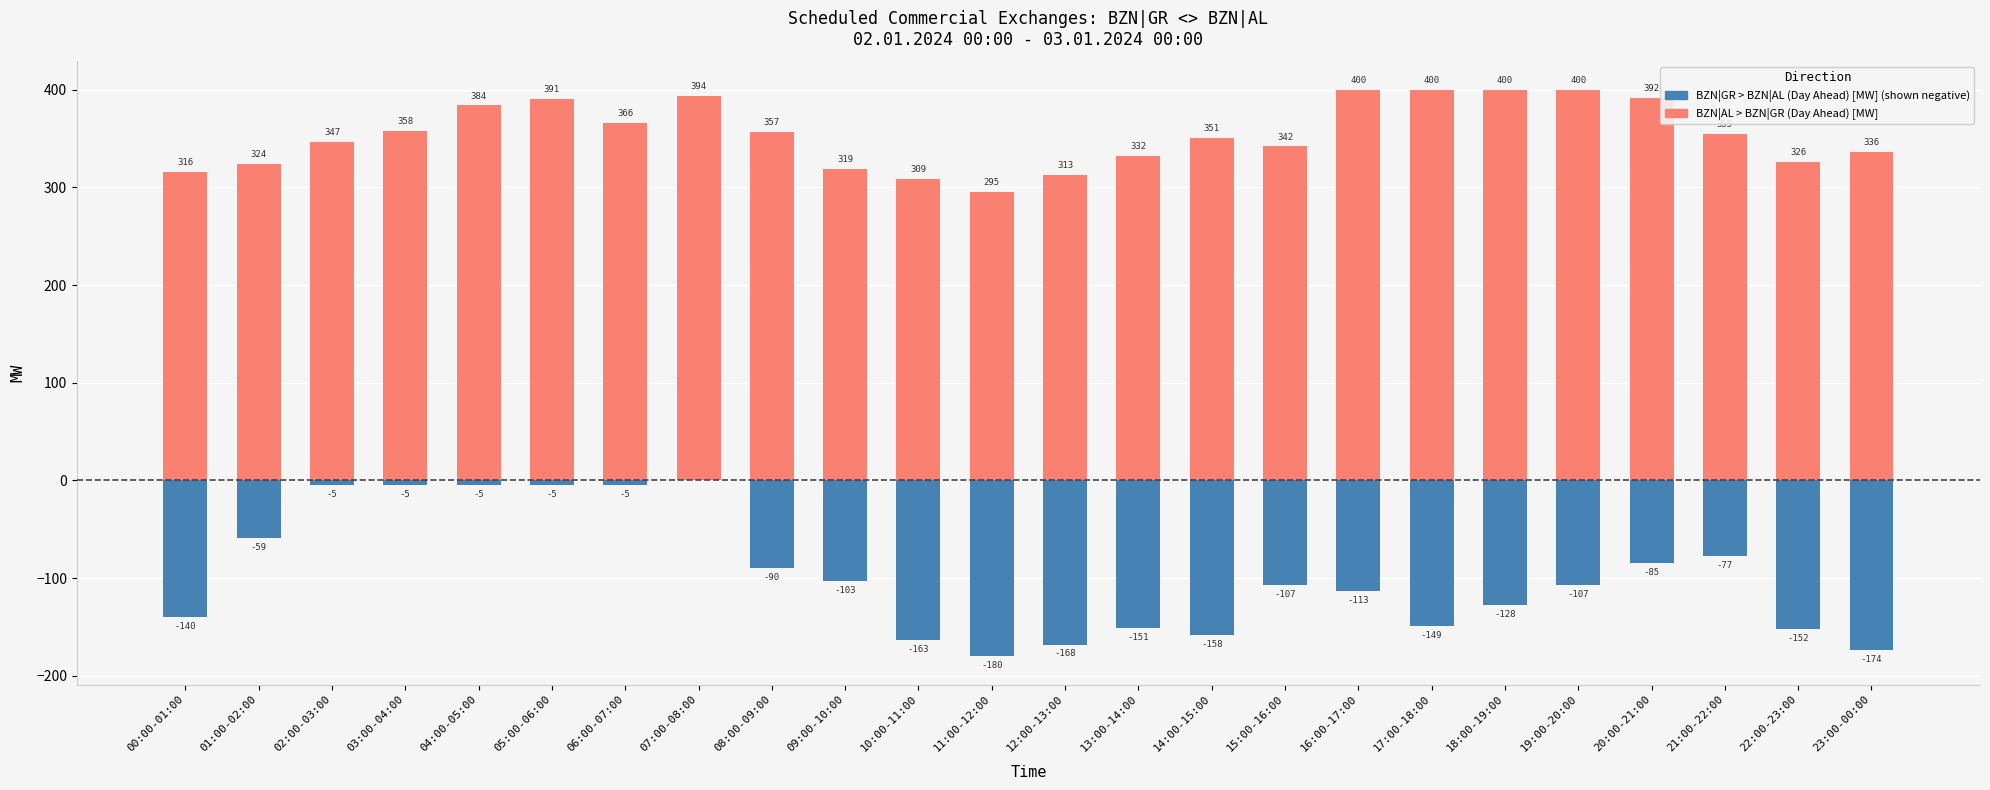

What is the difference between the BZN|GR > BZN|AL (Day Ahead) values at 21:00-22:00 and 11:00-12:00?

103